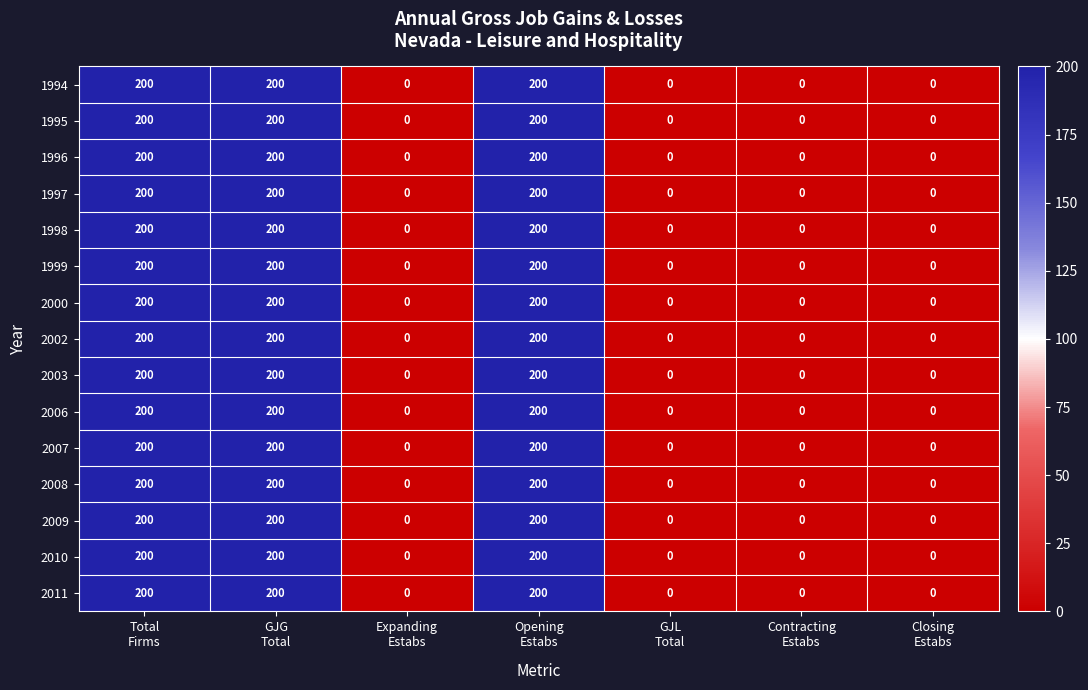

At how many categories does at least one series exceed 186?

3